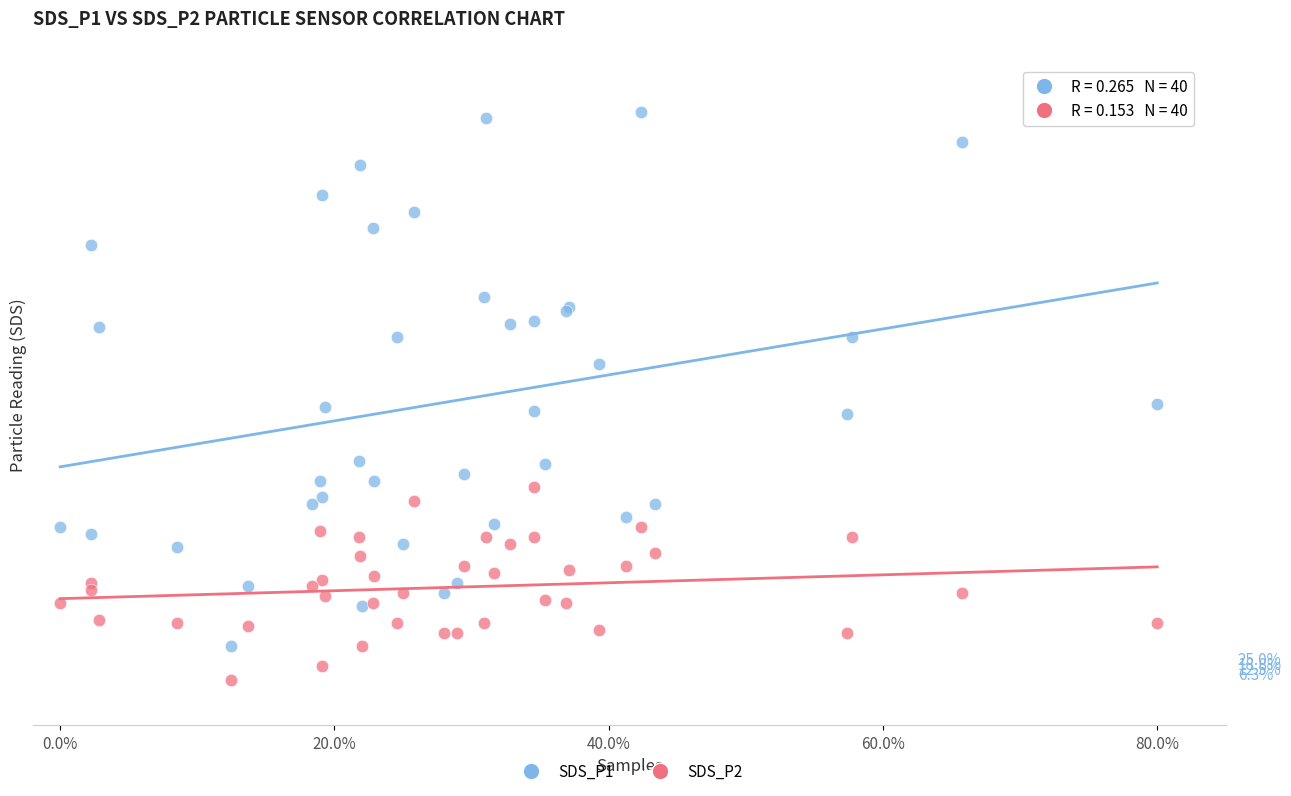

Which series has the widest spread of Y values?

SDS_P1